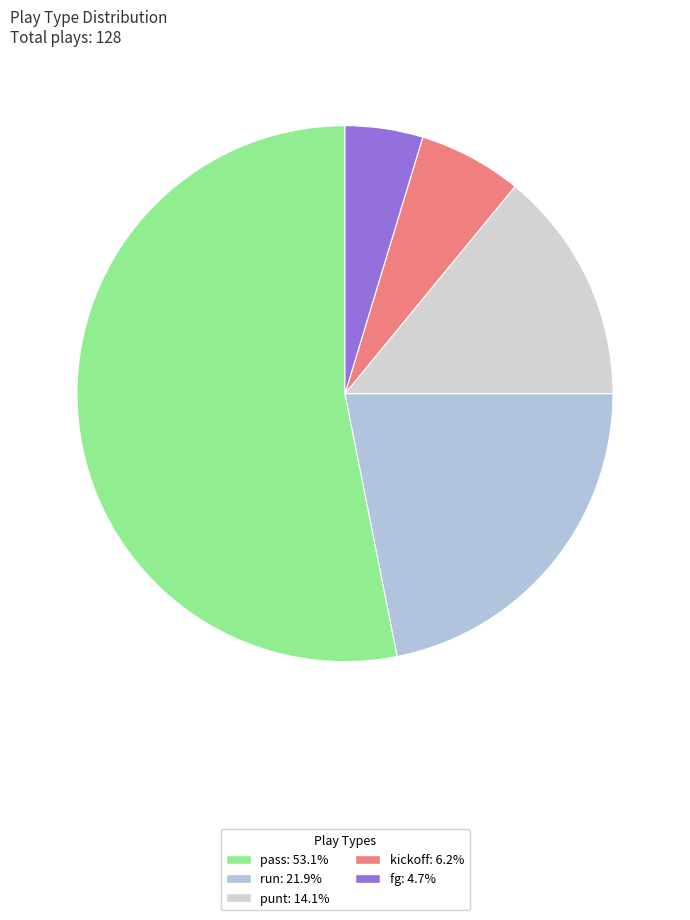

What is the majority slice?

pass